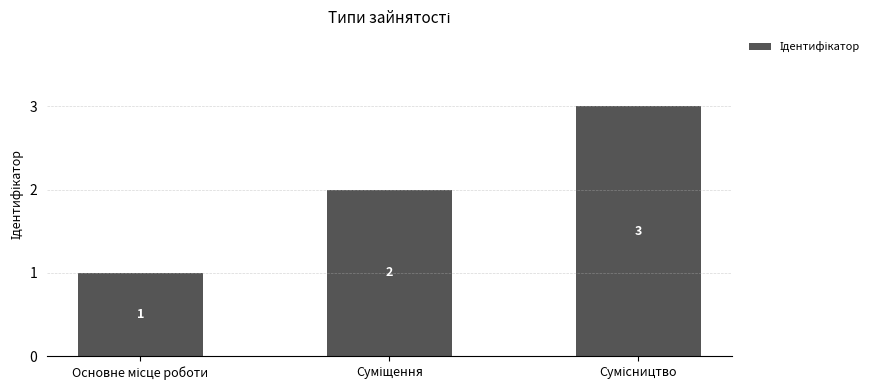

What is the sum of all values?

6